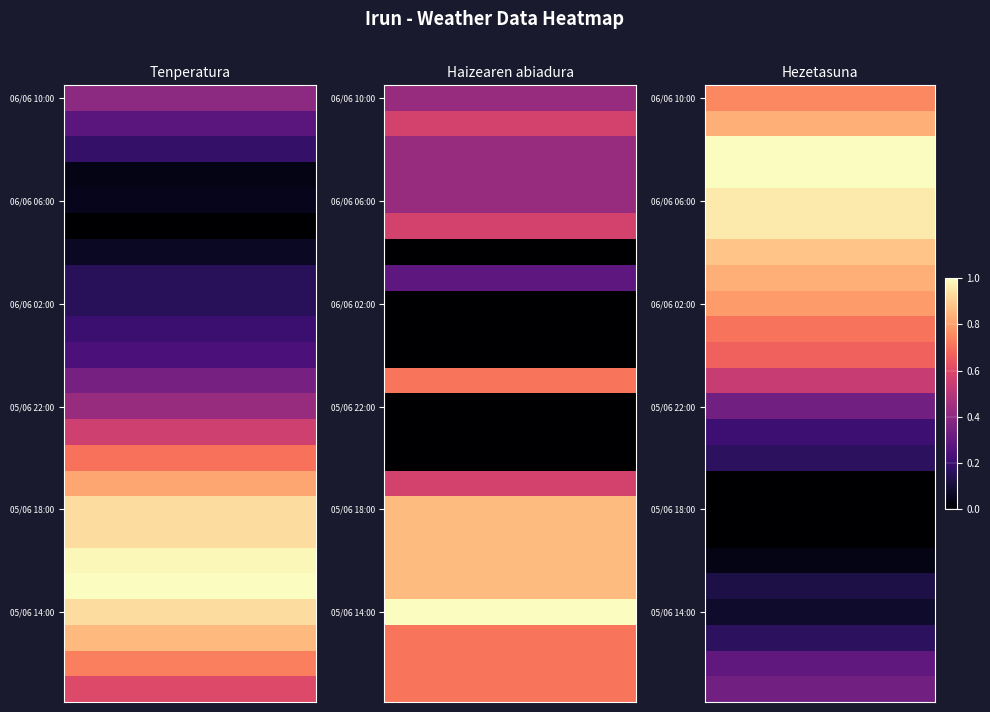

What is the spread (max minus min) of values at 7?

1.0